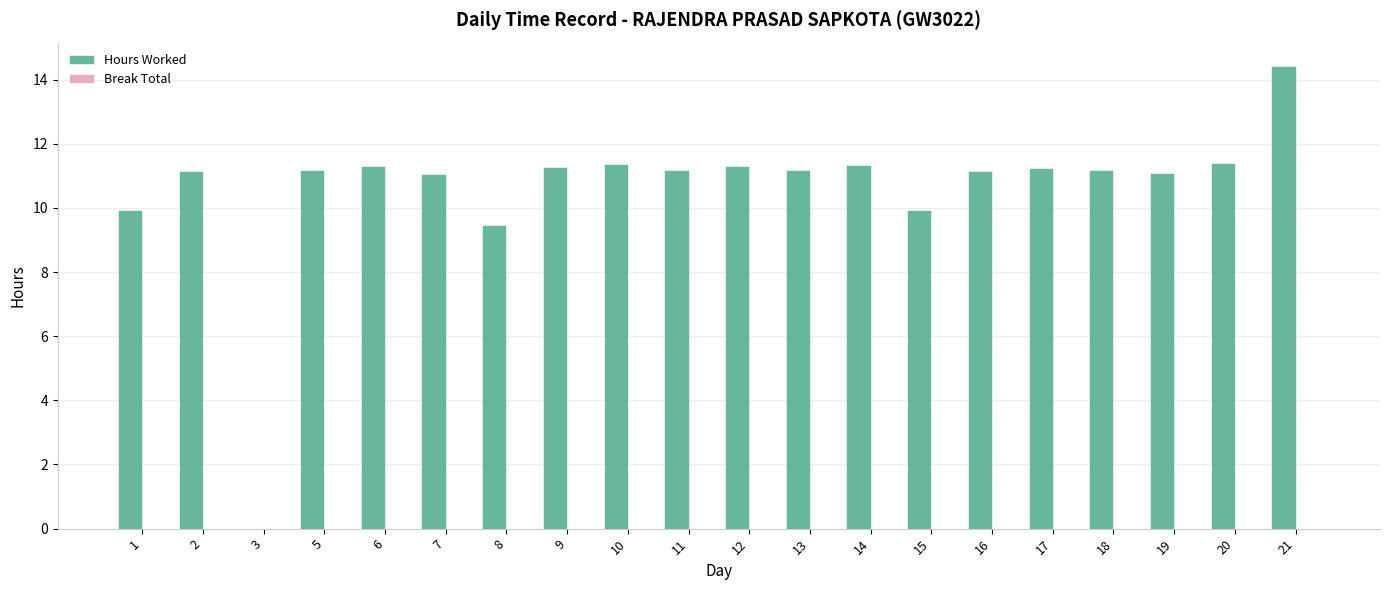

What is the greatest value displayed?

14.4